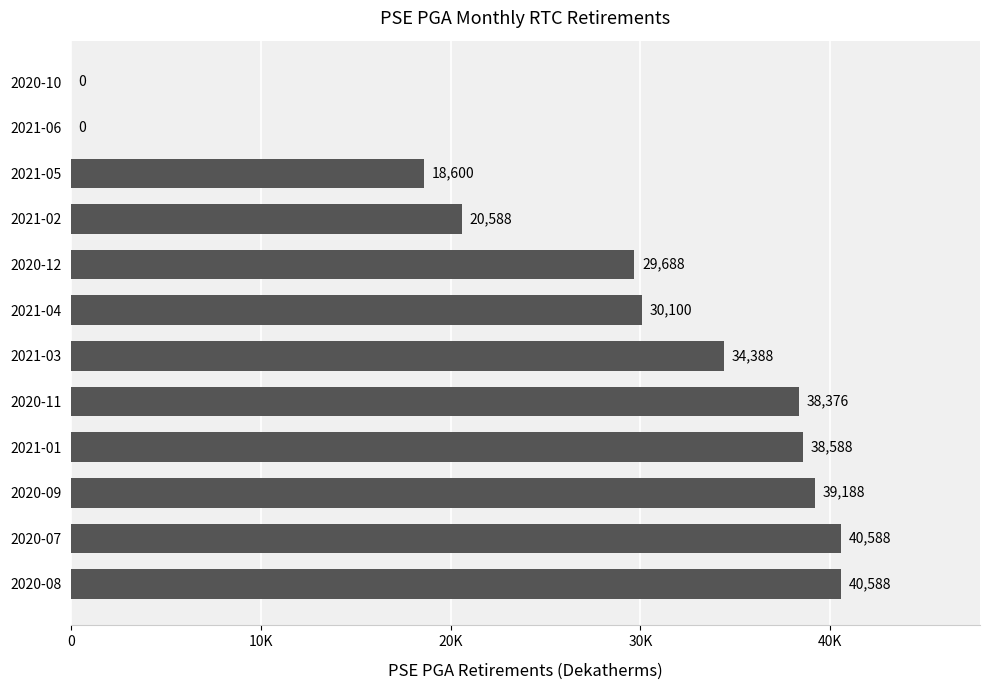

Are the bars horizontal?

Yes